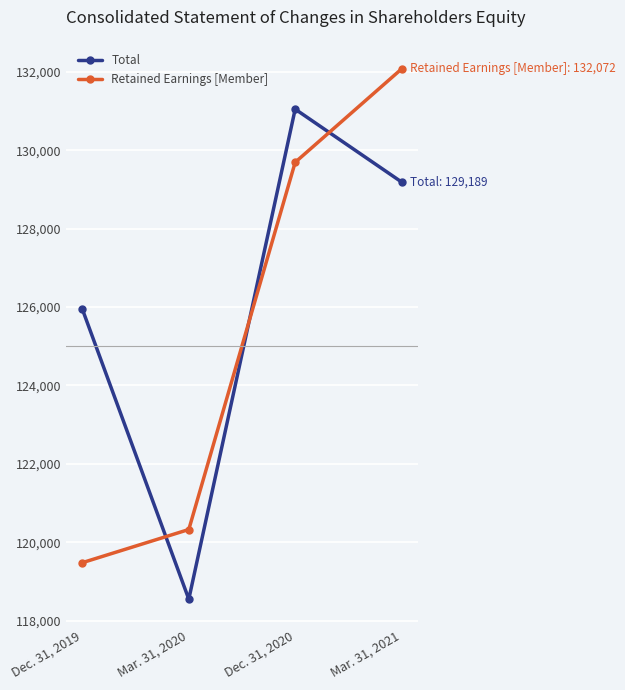

Which series ends up on top after the final intersection of Retained Earnings [Member] and Total?

Retained Earnings [Member]